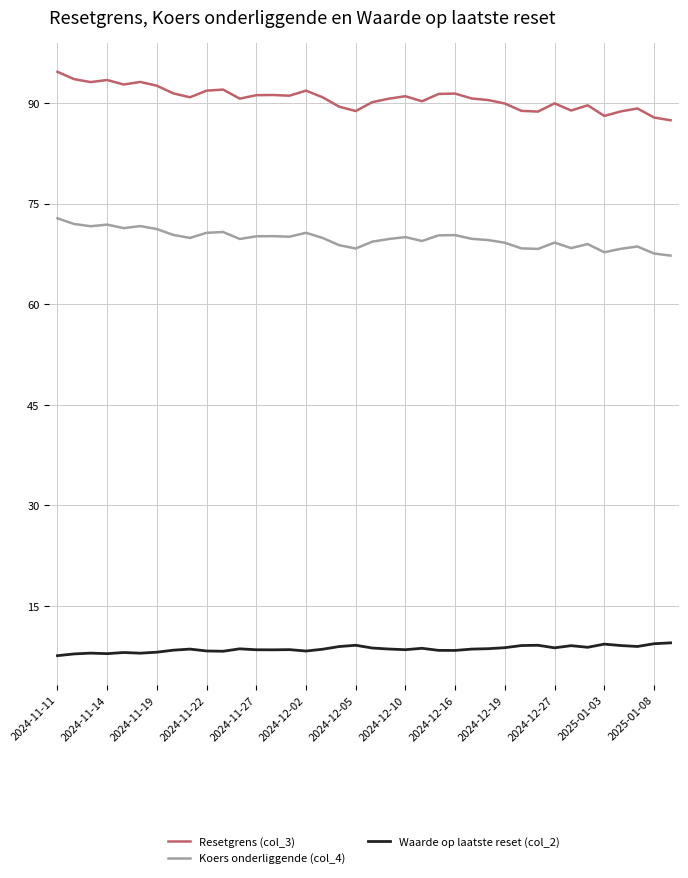

Which series has the largest total across all categories?

Resetgrens (col_3)